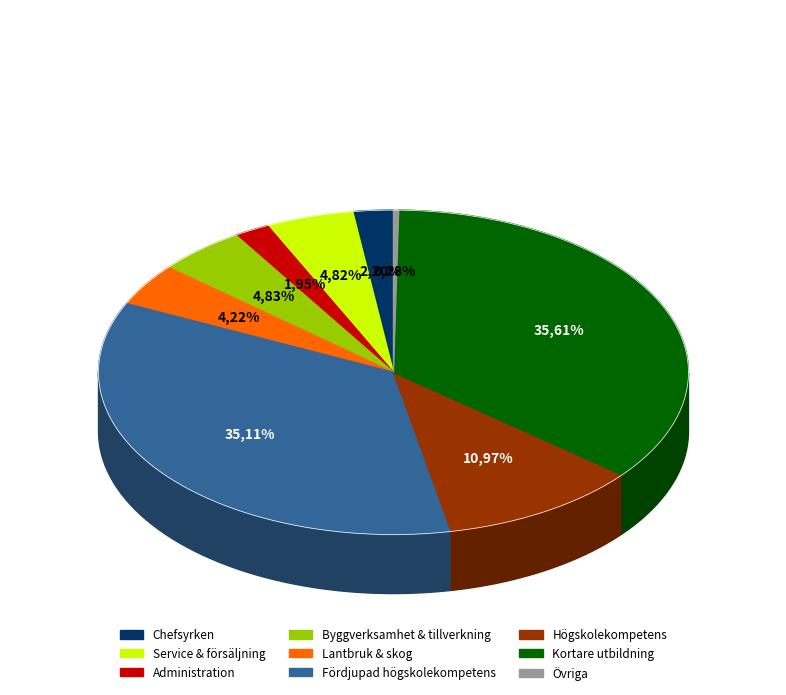

To the nearest percent, what is the difference between the largest and smallest slice percentages?

35%